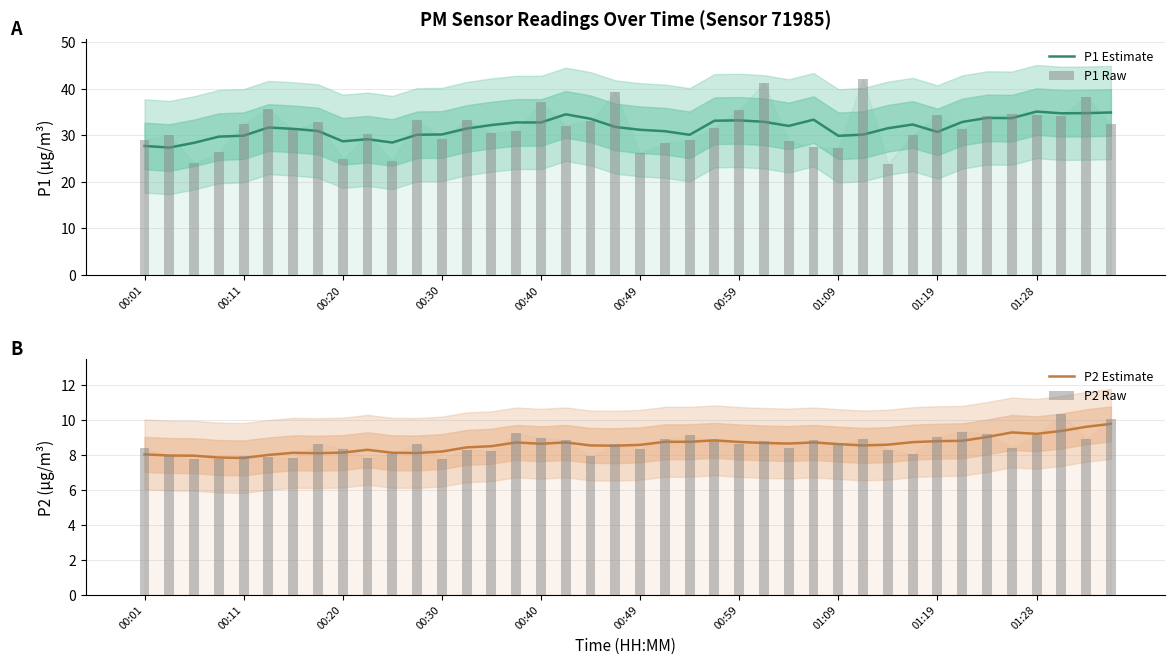

What is the difference between the second highest and second lowest values in the P2 Estimate series?

1.8